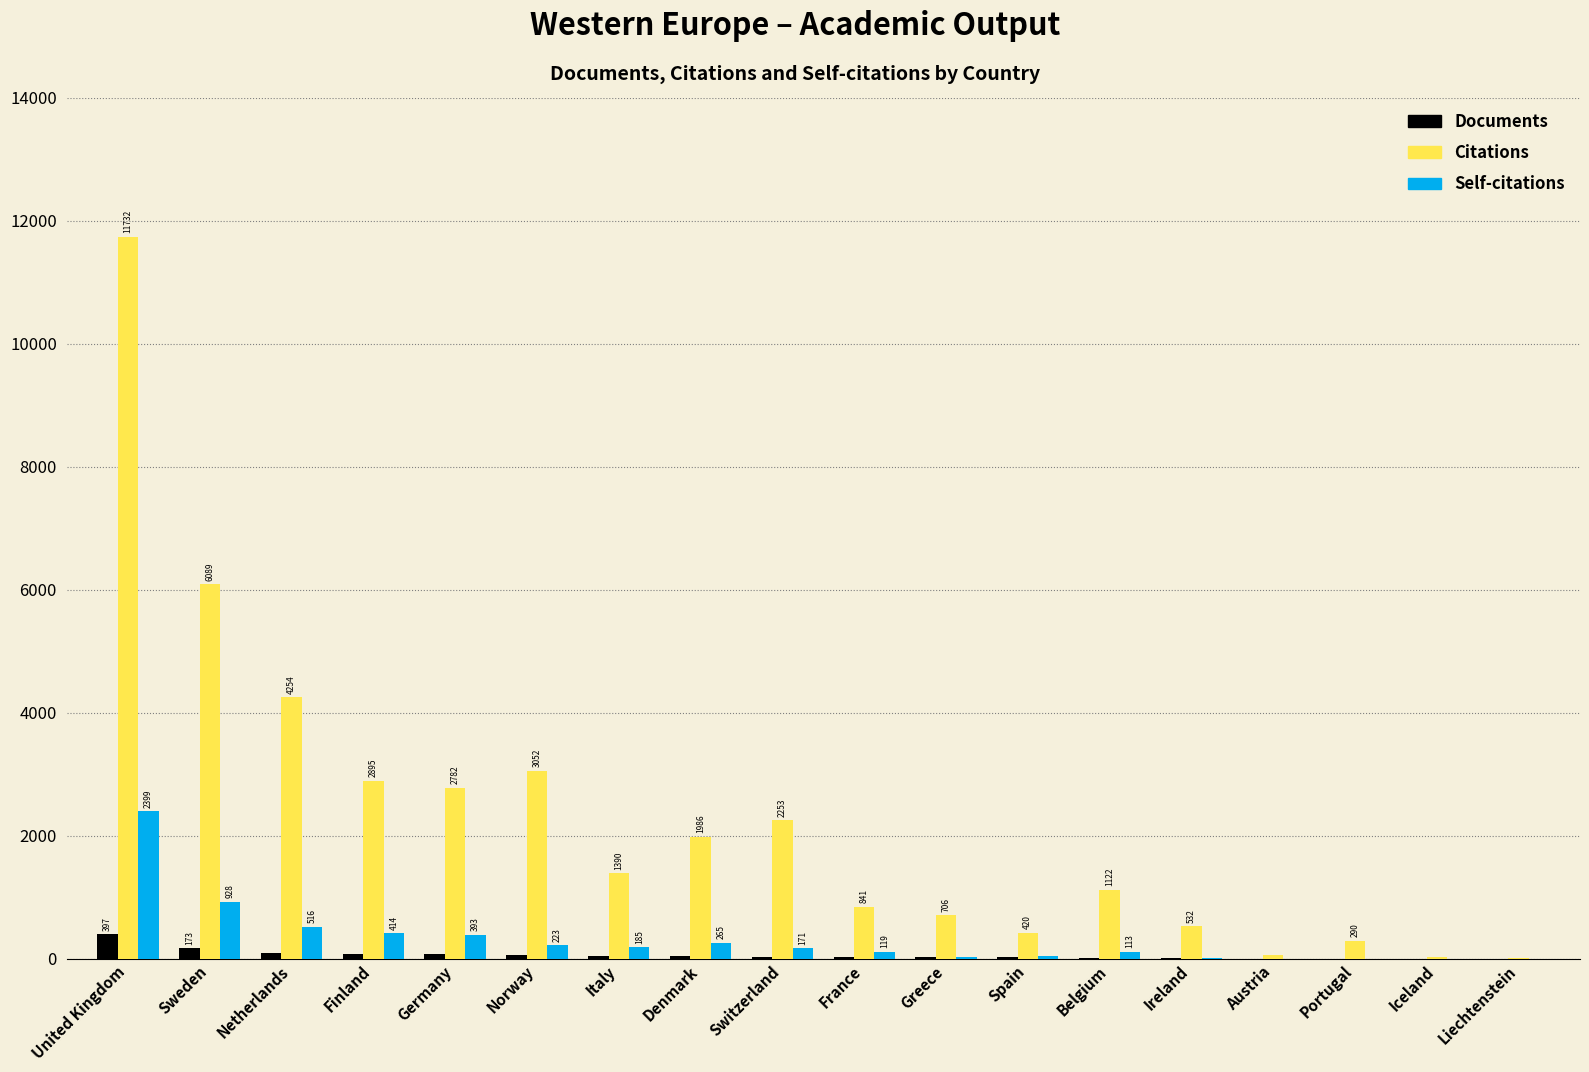

At which category is the sum across all series the highest?

United Kingdom